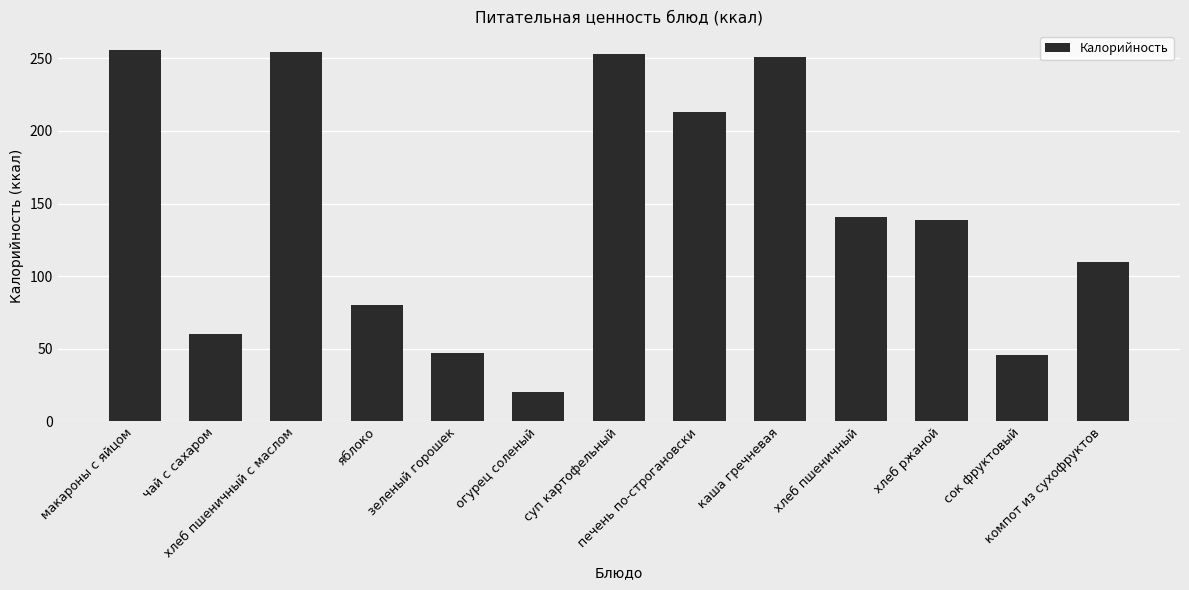

How many data points are less than 139?

6